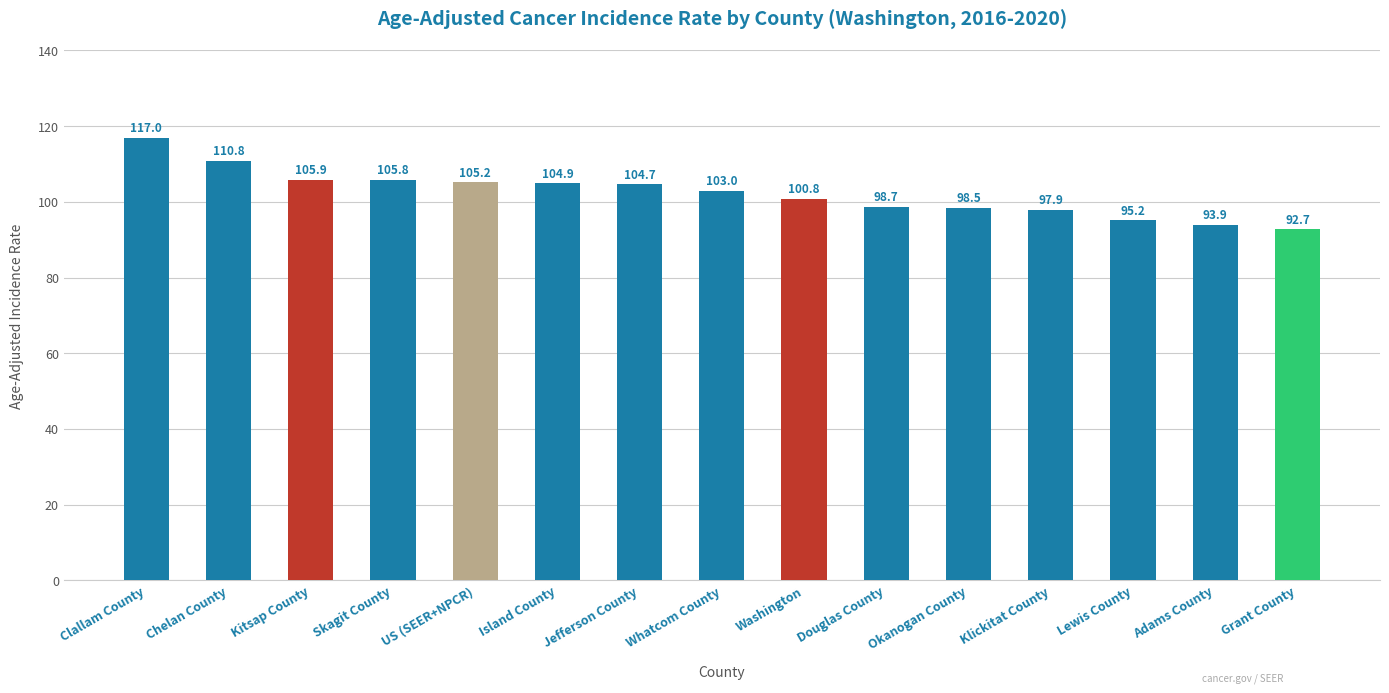

The chart shows a value of 48.4 at Skagit County. True or false?

False